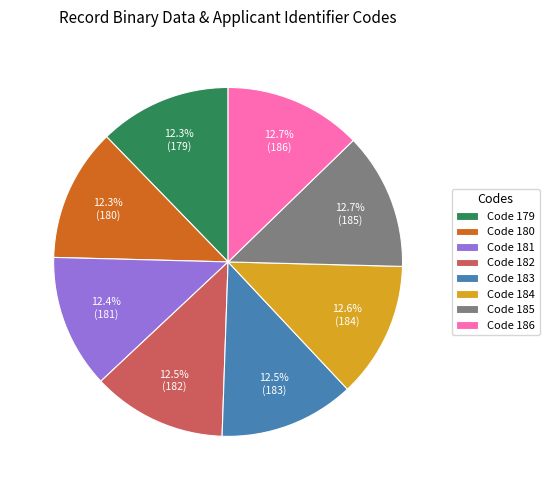

What percentage is NOT represented by Code 182?

87.5%